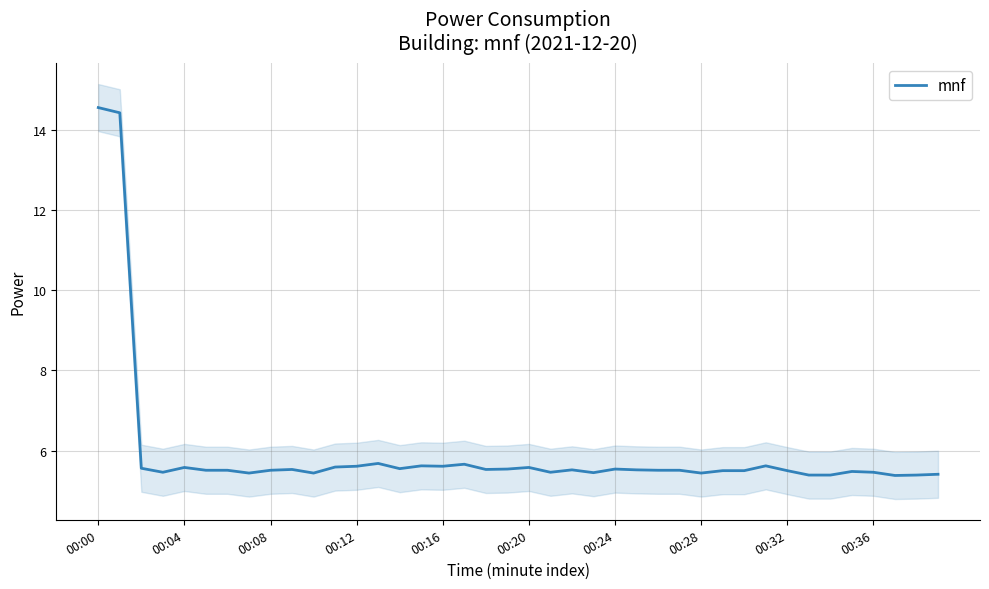

Is this an area chart (filled region under the line)?

No